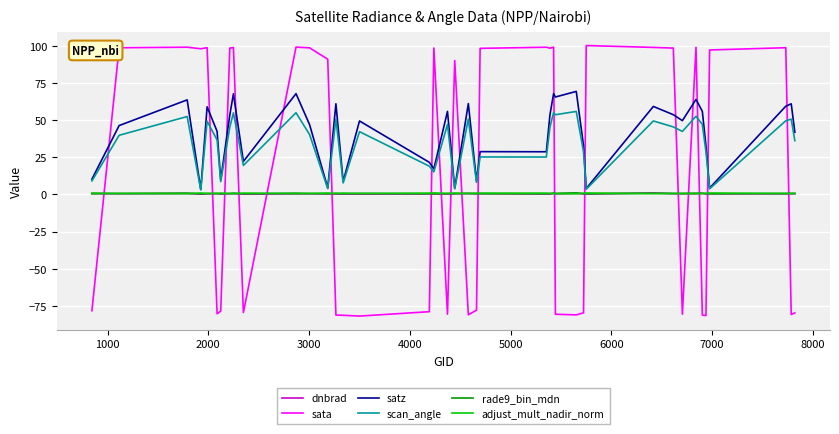

Which series has the largest range (max minus min)?

sata